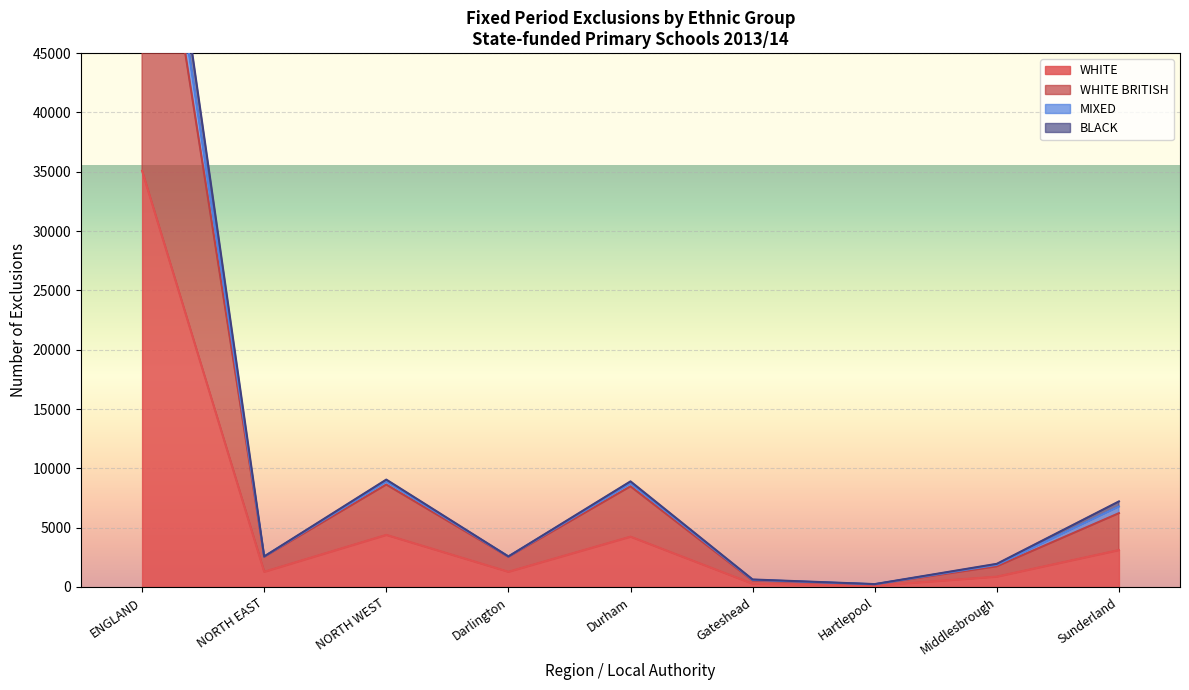

In BLACK, how many points are lower than both neighbors (excluding endpoints)?

3